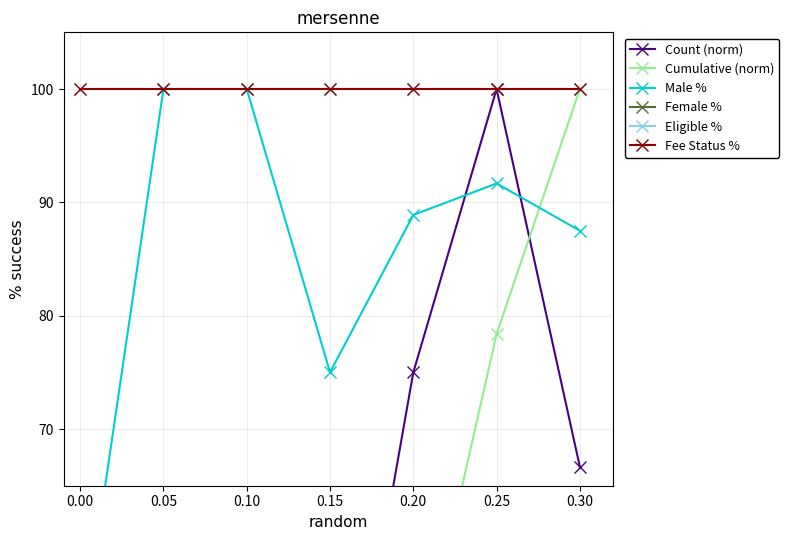

True or false: Count (norm) and Eligible % cross at least once.

False